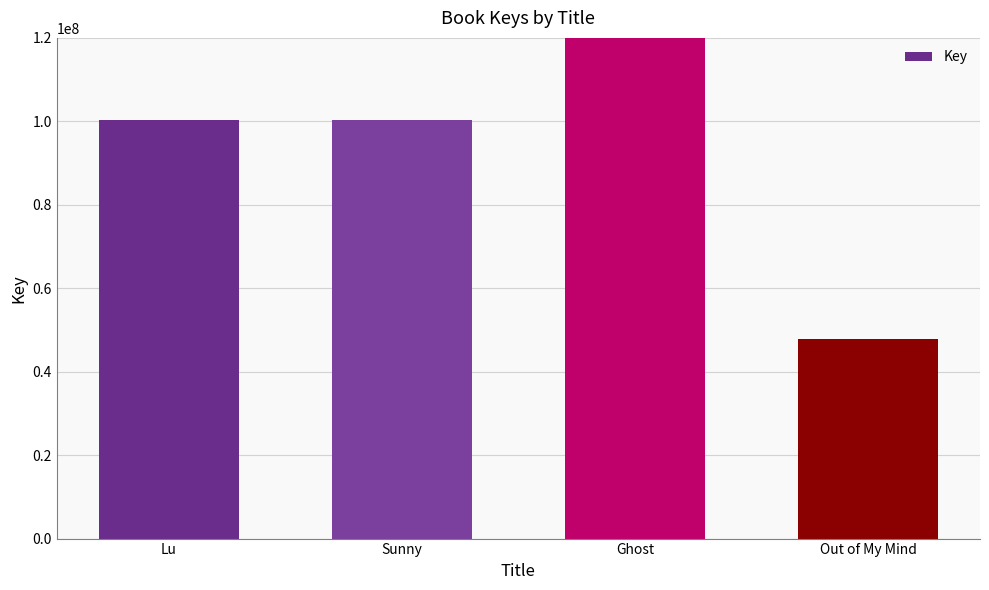

What position from the right is Out of My Mind?

1